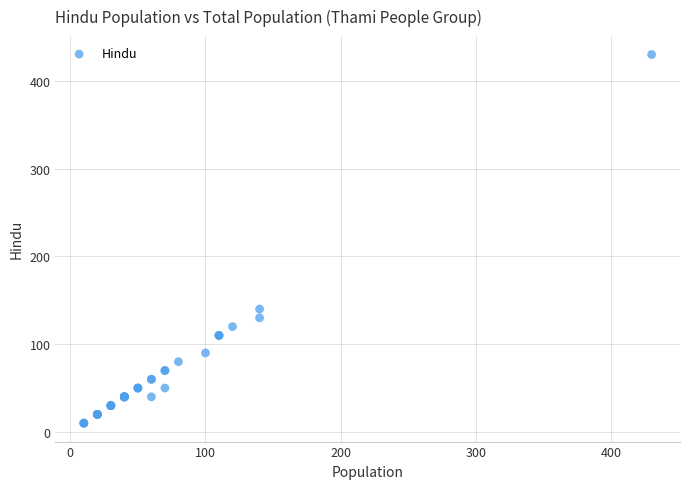

What Y value in the scatter plot is closest to 220?

140